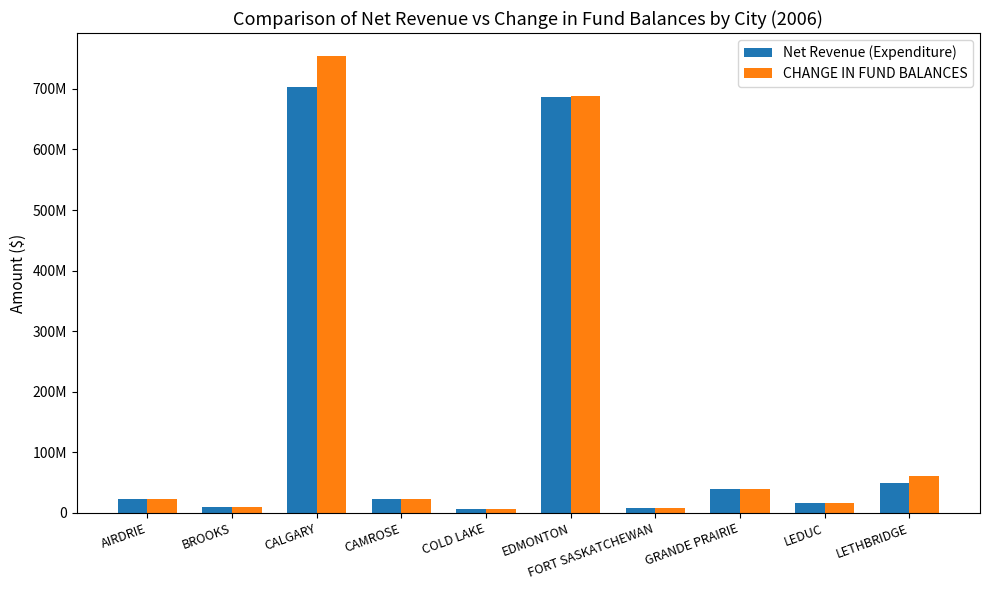

What is the difference between the Net Revenue (Expenditure) values at GRANDE PRAIRIE and LETHBRIDGE?

10027452